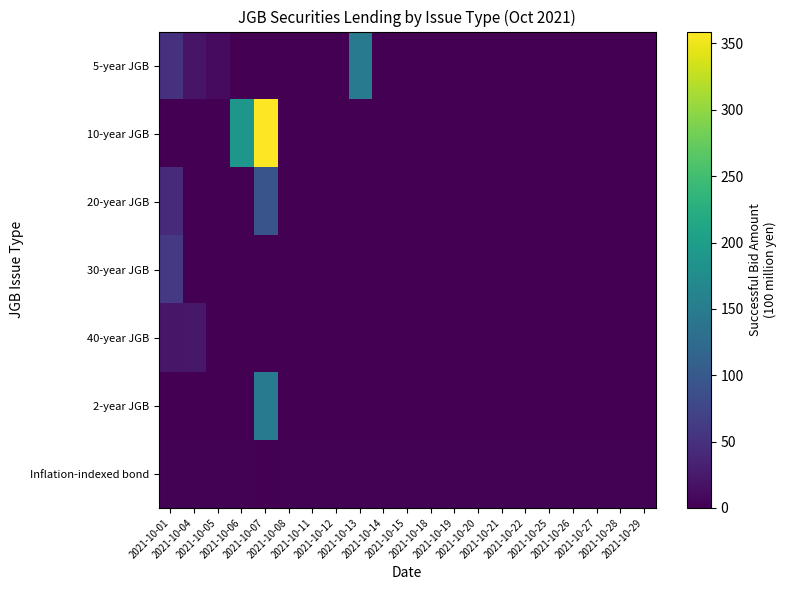

Reading left to right, list all the values displayed in this chart.

5-year JGB: 2021-10-01=51	2021-10-04=20	2021-10-05=10	2021-10-06=0	2021-10-07=0	2021-10-08=0	2021-10-11=0	2021-10-12=0	2021-10-13=150	2021-10-14=0	2021-10-15=0	2021-10-18=0	2021-10-19=0	2021-10-20=0	2021-10-21=0	2021-10-22=0	2021-10-25=0	2021-10-26=0	2021-10-27=0	2021-10-28=0	2021-10-29=0
10-year JGB: 2021-10-01=0	2021-10-04=0	2021-10-05=0	2021-10-06=189	2021-10-07=359	2021-10-08=0	2021-10-11=0	2021-10-12=0	2021-10-13=0	2021-10-14=0	2021-10-15=0	2021-10-18=0	2021-10-19=0	2021-10-20=0	2021-10-21=0	2021-10-22=0	2021-10-25=0	2021-10-26=0	2021-10-27=0	2021-10-28=0	2021-10-29=0
20-year JGB: 2021-10-01=43	2021-10-04=0	2021-10-05=0	2021-10-06=0	2021-10-07=93	2021-10-08=0	2021-10-11=0	2021-10-12=0	2021-10-13=0	2021-10-14=0	2021-10-15=0	2021-10-18=0	2021-10-19=0	2021-10-20=0	2021-10-21=0	2021-10-22=0	2021-10-25=0	2021-10-26=0	2021-10-27=0	2021-10-28=0	2021-10-29=0
30-year JGB: 2021-10-01=59	2021-10-04=0	2021-10-05=0	2021-10-06=1	2021-10-07=0	2021-10-08=0	2021-10-11=0	2021-10-12=0	2021-10-13=0	2021-10-14=0	2021-10-15=0	2021-10-18=0	2021-10-19=0	2021-10-20=0	2021-10-21=0	2021-10-22=0	2021-10-25=0	2021-10-26=0	2021-10-27=0	2021-10-28=0	2021-10-29=0
40-year JGB: 2021-10-01=22	2021-10-04=23	2021-10-05=0	2021-10-06=0	2021-10-07=0	2021-10-08=0	2021-10-11=0	2021-10-12=0	2021-10-13=0	2021-10-14=0	2021-10-15=0	2021-10-18=0	2021-10-19=0	2021-10-20=0	2021-10-21=0	2021-10-22=0	2021-10-25=0	2021-10-26=0	2021-10-27=0	2021-10-28=0	2021-10-29=0
2-year JGB: 2021-10-01=0	2021-10-04=0	2021-10-05=0	2021-10-06=0	2021-10-07=150	2021-10-08=0	2021-10-11=0	2021-10-12=0	2021-10-13=0	2021-10-14=0	2021-10-15=0	2021-10-18=0	2021-10-19=0	2021-10-20=0	2021-10-21=0	2021-10-22=0	2021-10-25=0	2021-10-26=0	2021-10-27=0	2021-10-28=0	2021-10-29=0
Inflation-indexed bond: 2021-10-01=2	2021-10-04=2	2021-10-05=2	2021-10-06=2	2021-10-07=0	2021-10-08=2	2021-10-11=2	2021-10-12=2	2021-10-13=2	2021-10-14=2	2021-10-15=2	2021-10-18=2	2021-10-19=2	2021-10-20=2	2021-10-21=2	2021-10-22=2	2021-10-25=2	2021-10-26=2	2021-10-27=2	2021-10-28=2	2021-10-29=2